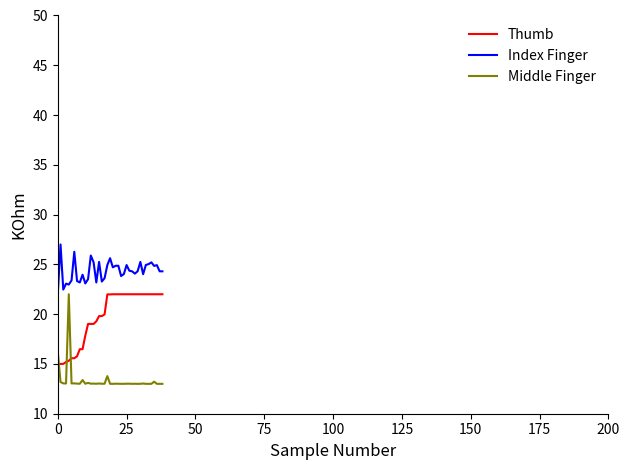

Which series has the largest total across all categories?

Index Finger